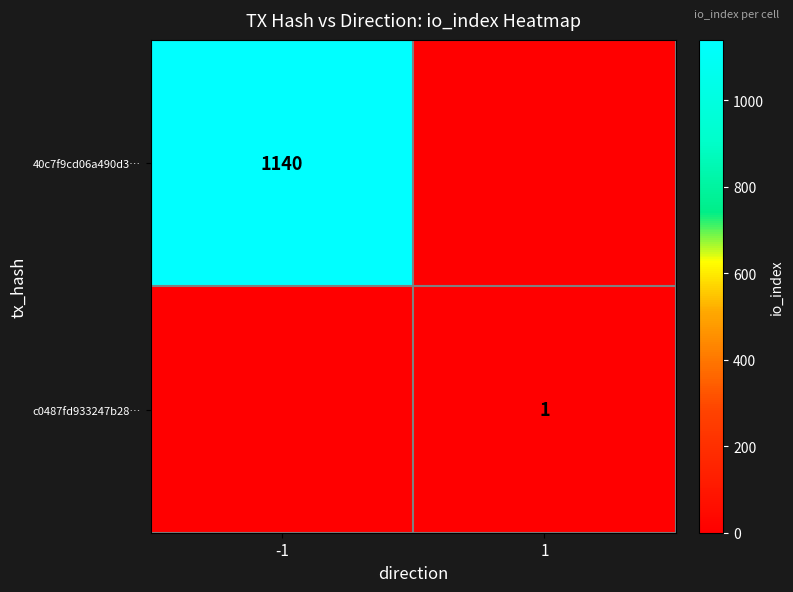

The c0487fd933247b28… series shows 1 at 1. True or false?

True